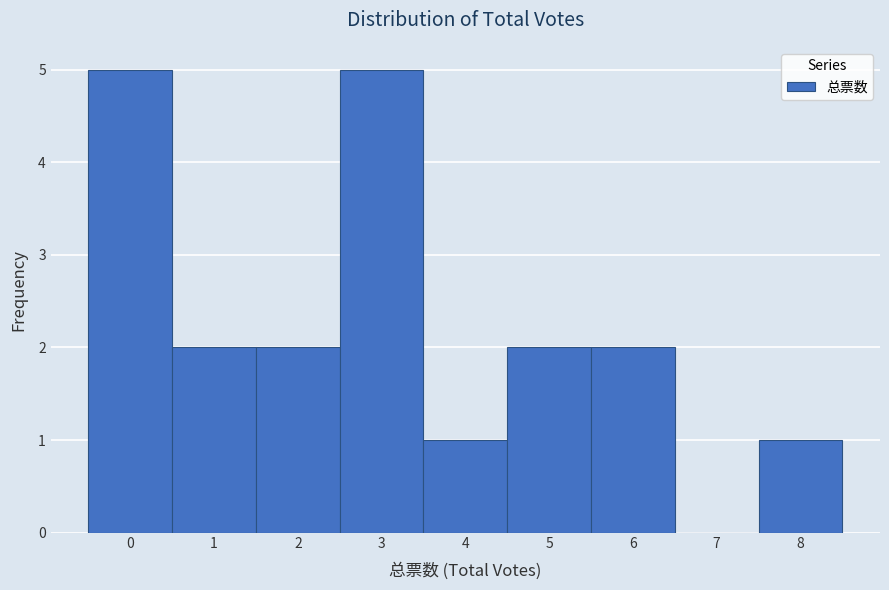

Reading left to right, list every bar in this chart as the range it spans on the x-axis followed by its height. The values are not printed on the chart, so give them approximately, as read against the axis.

-0.5 to 0.5: 5
0.5 to 1.5: 2
1.5 to 2.5: 2
2.5 to 3.5: 5
3.5 to 4.5: 1
4.5 to 5.5: 2
5.5 to 6.5: 2
6.5 to 7.5: 0
7.5 to 8.5: 1